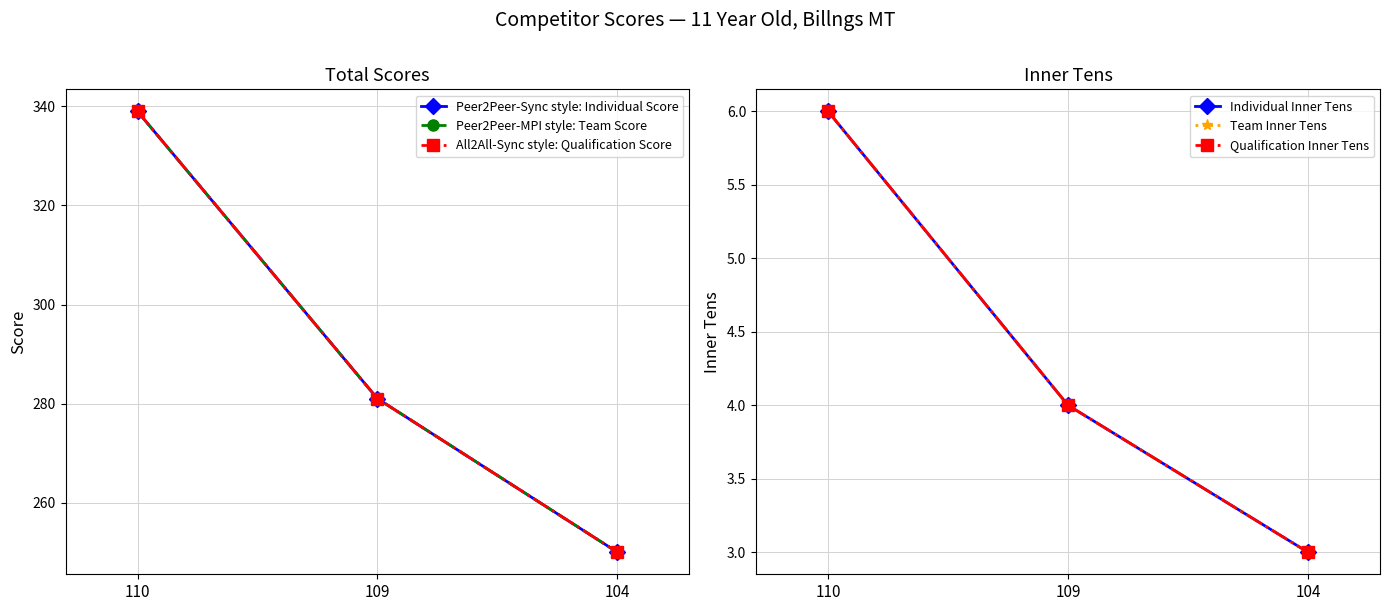

Rank the series by their maximum value, from lowest to highest.

Individual Inner Tens, Team Inner Tens, Qualification Inner Tens, Peer2Peer-Sync style: Individual Score, Peer2Peer-MPI style: Team Score, All2All-Sync style: Qualification Score